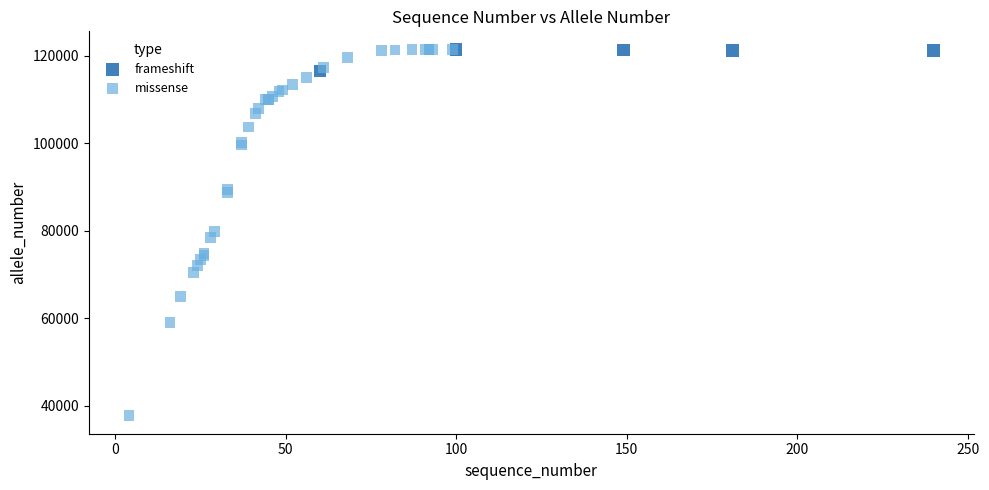

Which series has the largest Y range (max minus min)?

missense